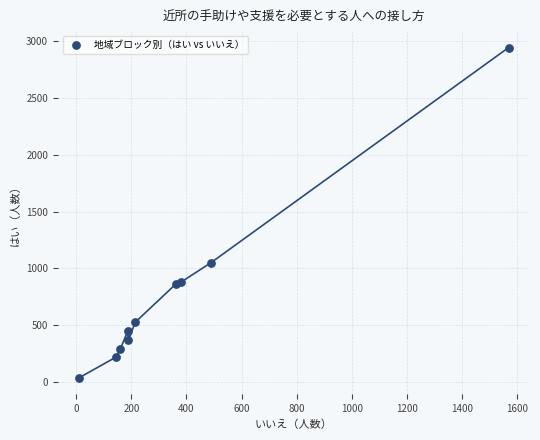

What is the average Y value?

762